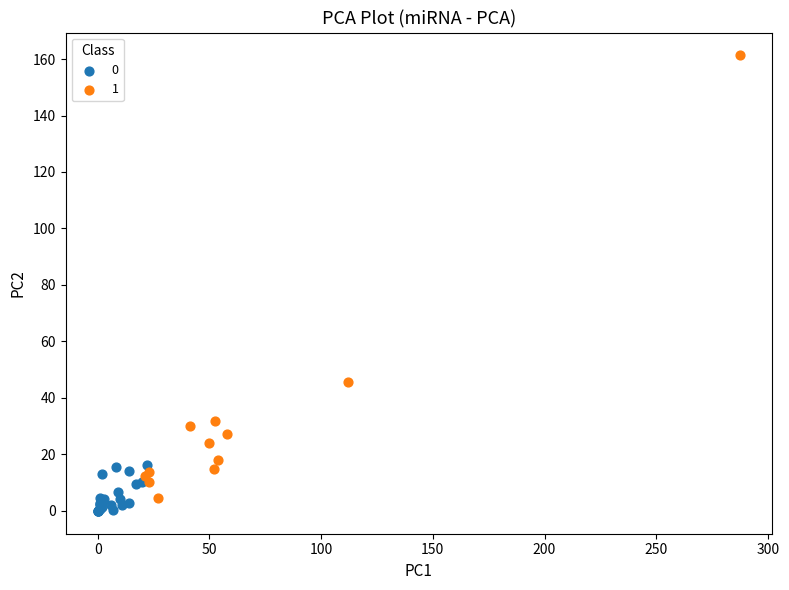

Which series has the largest Y range (max minus min)?

1